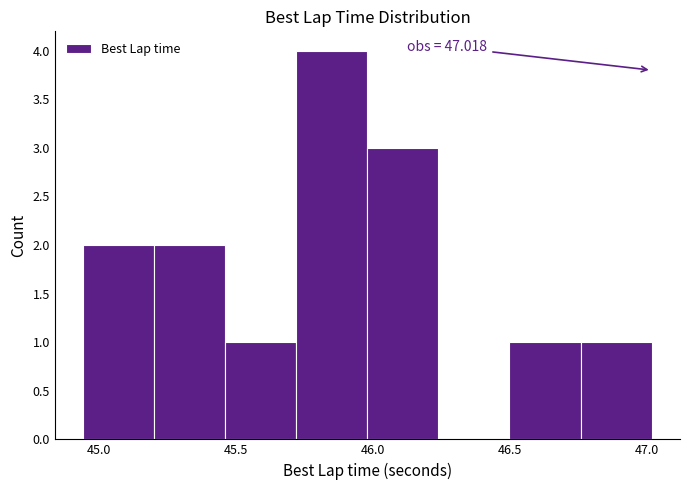

Which range on the x-axis has the tallest bar?

45.70 to 46.00